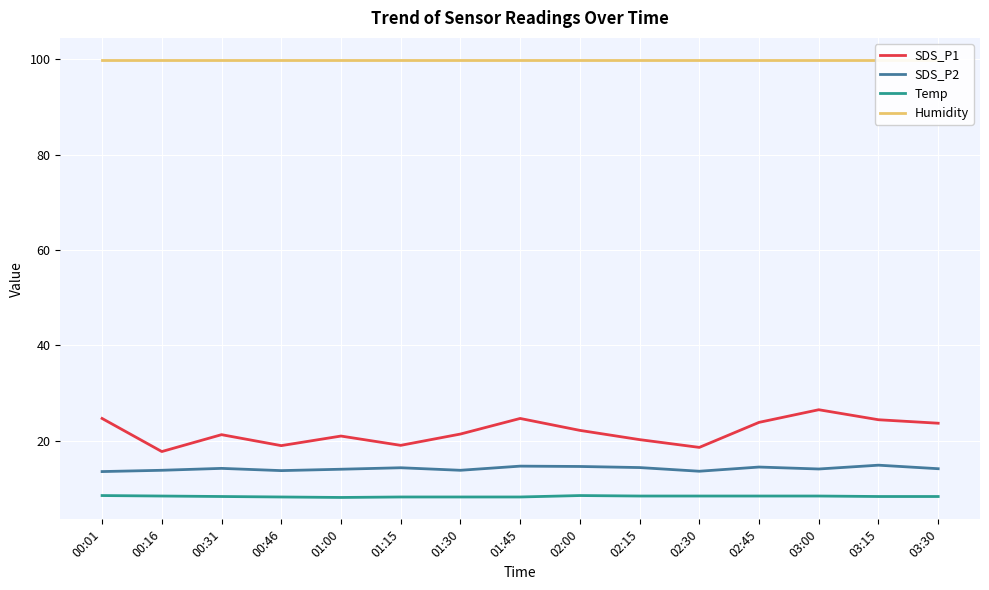

Rank the categories by SDS_P2 value from lowest to highest.

00:01, 02:30, 00:46, 00:16, 01:30, 01:00, 03:00, 03:30, 00:31, 01:15, 02:15, 02:45, 02:00, 01:45, 03:15